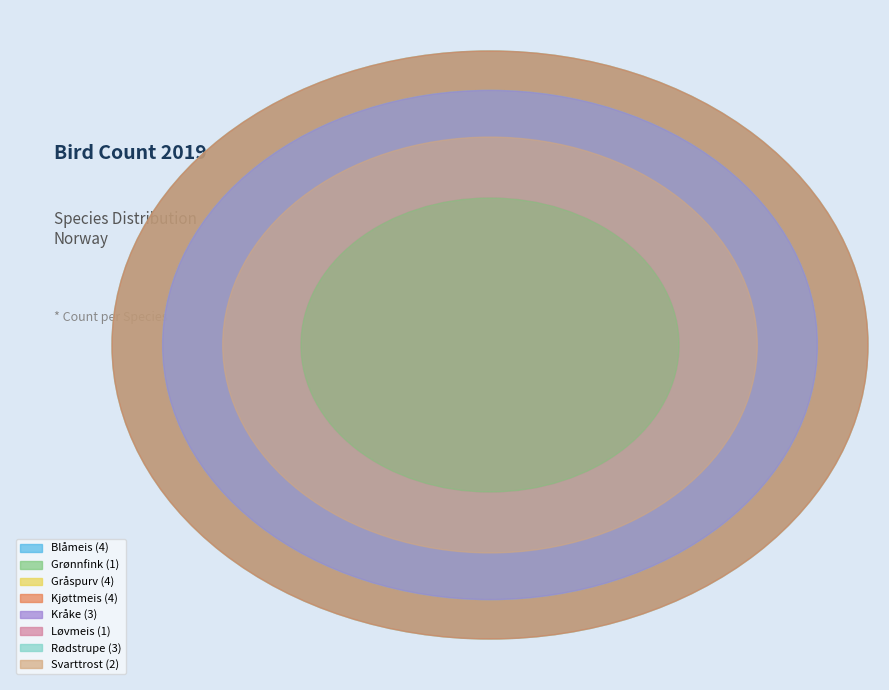

How many segments does this pie chart have?

8